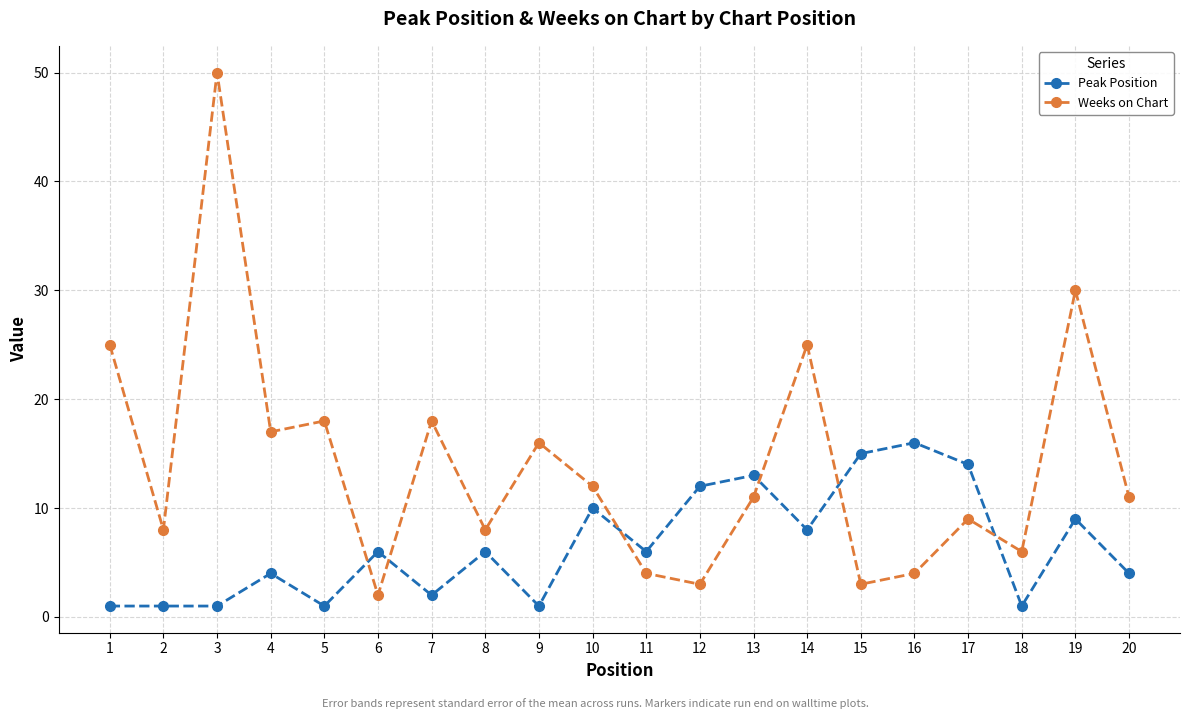

What is the total value across all series at 9?

17